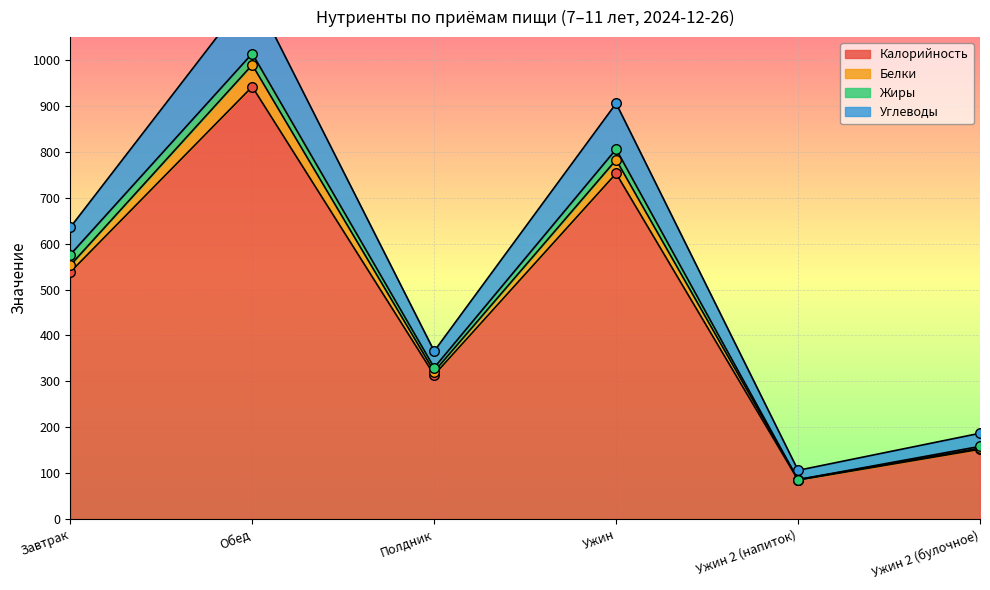

At which category is the sum across all series the highest?

Обед